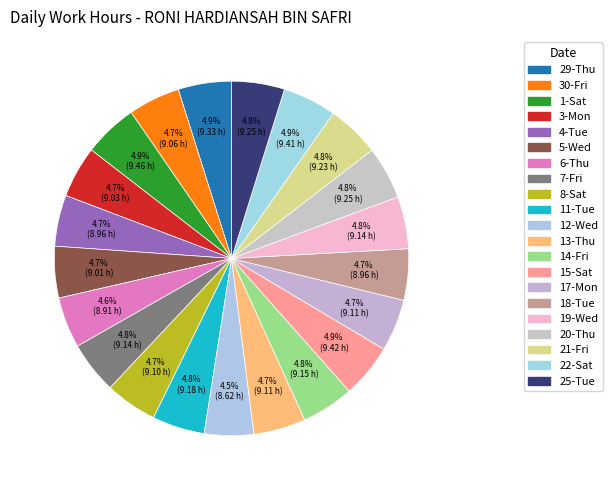

How many slices are in this pie chart?

21